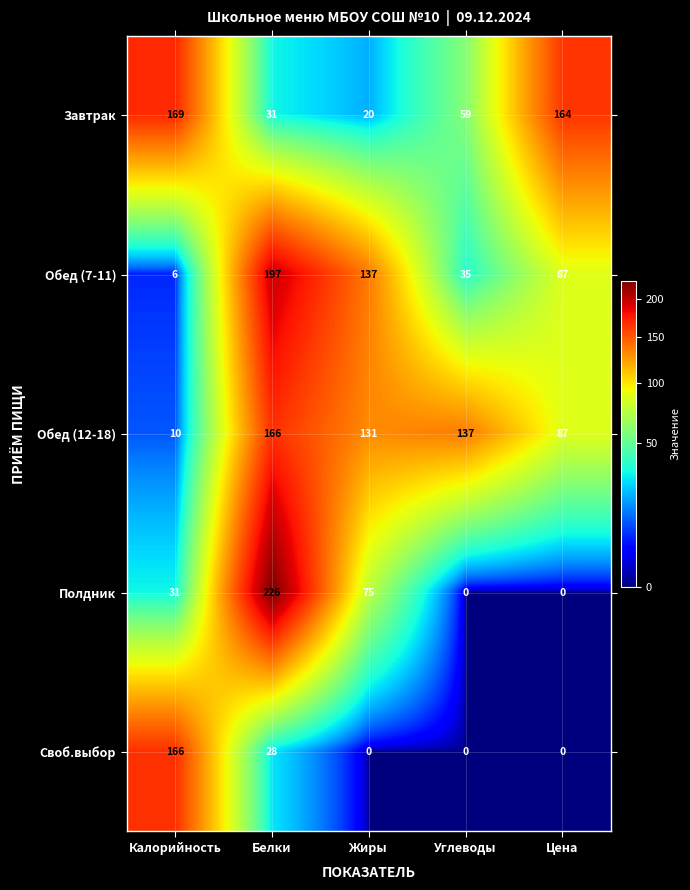

At which category is the sum across all series the highest?

Белки